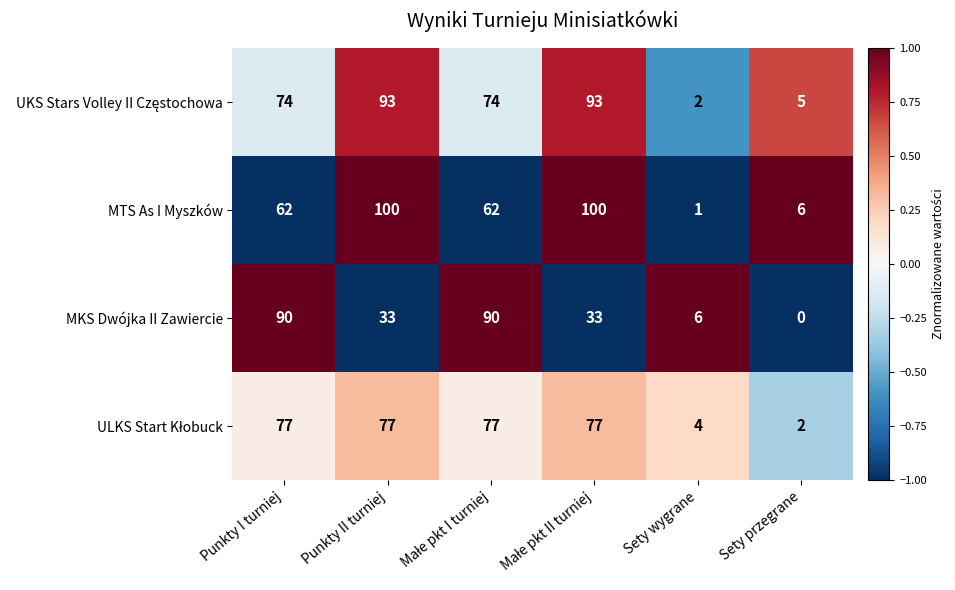

Where does the MKS Dwójka II Zawiercie series first go above 33?

Punkty I turniej